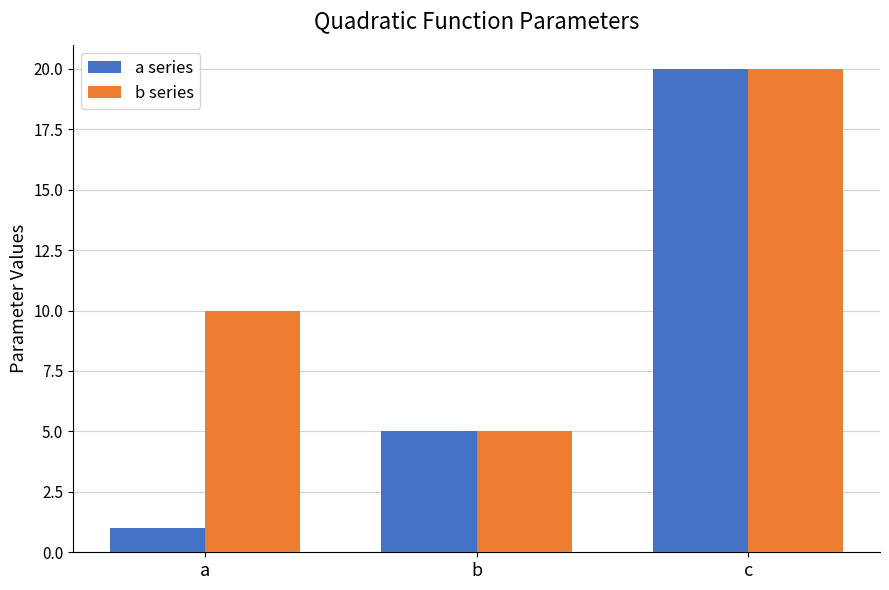

Which series has the largest total across all categories?

b series